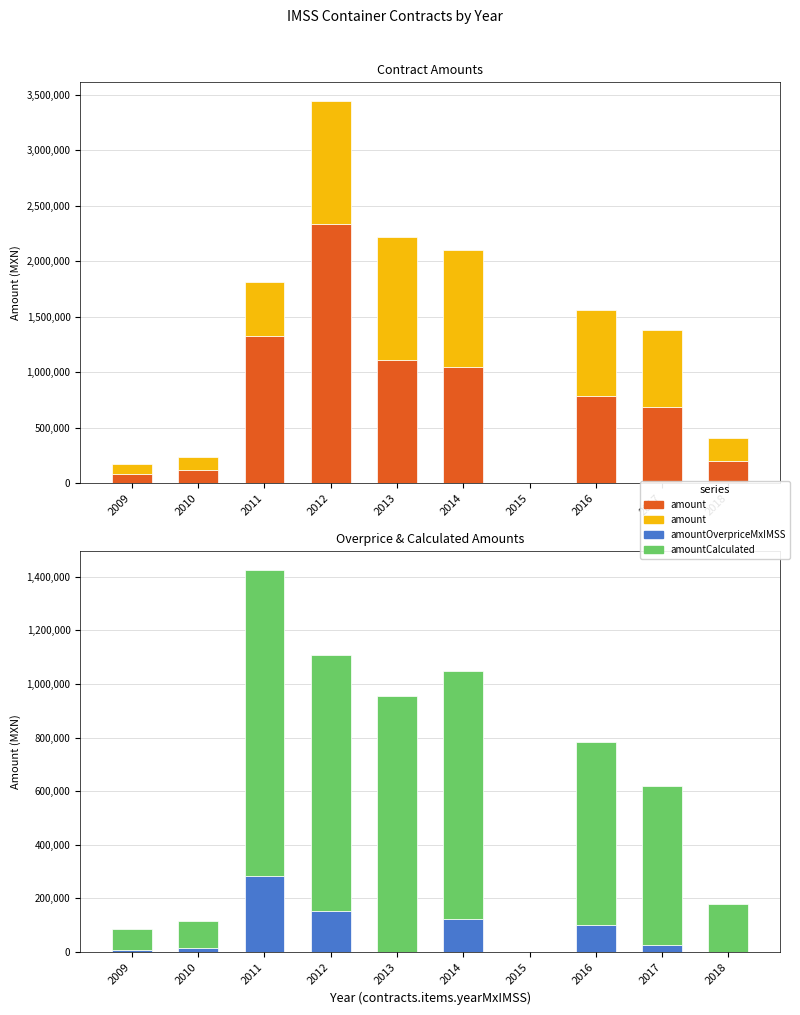

Reading left to right, what are all the values shown in this chart?

contracts.value.amount: 2009=85299.5	2010=116180.8	2011=1322766.7	2012=2331554.8	2013=1107277.2	2014=1049929.3	2015=0.0	2016=781781.7	2017=688138.9	2018=202245.5
awards.value.amount: 2009=85299.5	2010=116180.8	2011=490354.0	2012=1107277.2	2013=1107277.2	2014=1049929.3	2015=0.0	2016=781781.7	2017=688138.9	2018=202245.5
contracts.items.unit.value.amountOverpriceMxIMSS: 2009=7439.8	2010=14009.6	2011=282917.4	2012=152453.5	2013=0.0	2014=123223.0	2015=0.0	2016=99274.5	2017=25111.0	2018=0.0
contracts.items.unit.value.amountCalculated: 2009=77859.6	2010=102171.2	2011=1142704.0	2012=954823.7	2013=954823.7	2014=926706.3	2015=0.0	2016=682507.1	2017=593223.2	2018=177134.5